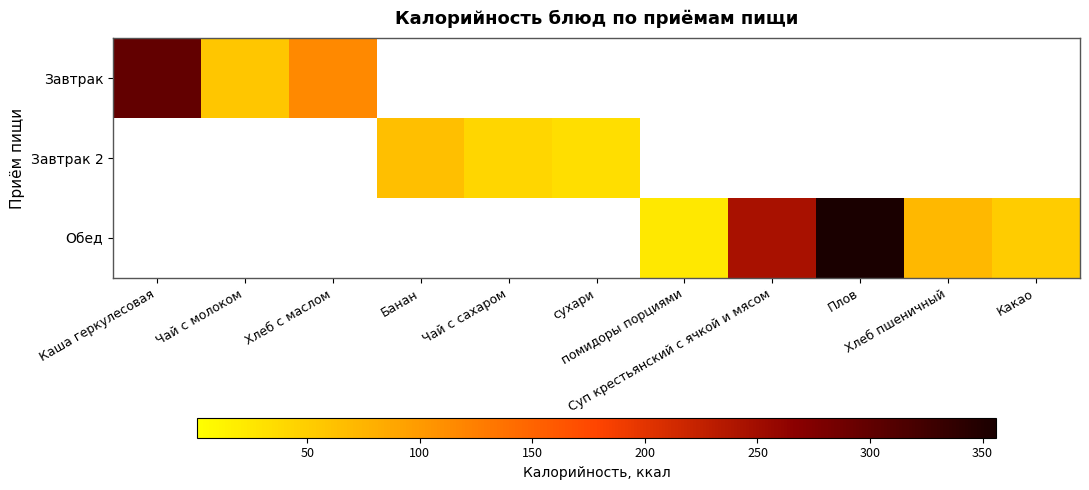

Reading left to right, list all the values displayed in this chart.

Завтрак: Каша геркулесовая=298	Чай с молоком=57	Хлеб с маслом=115	Банан=0	Чай с сахаром=0	сухари=0	помидоры порциями=0	Суп крестьянский с ячкой и мясом=0	Плов=0	Хлеб пшеничный=0	Какао=0
Завтрак 2: Каша геркулесовая=0	Чай с молоком=0	Хлеб с маслом=0	Банан=64	Чай с сахаром=42	сухари=34	помидоры порциями=0	Суп крестьянский с ячкой и мясом=0	Плов=0	Хлеб пшеничный=0	Какао=0
Обед: Каша геркулесовая=0	Чай с молоком=0	Хлеб с маслом=0	Банан=0	Чай с сахаром=0	сухари=0	помидоры порциями=24	Суп крестьянский с ячкой и мясом=245	Плов=356	Хлеб пшеничный=71	Какао=52